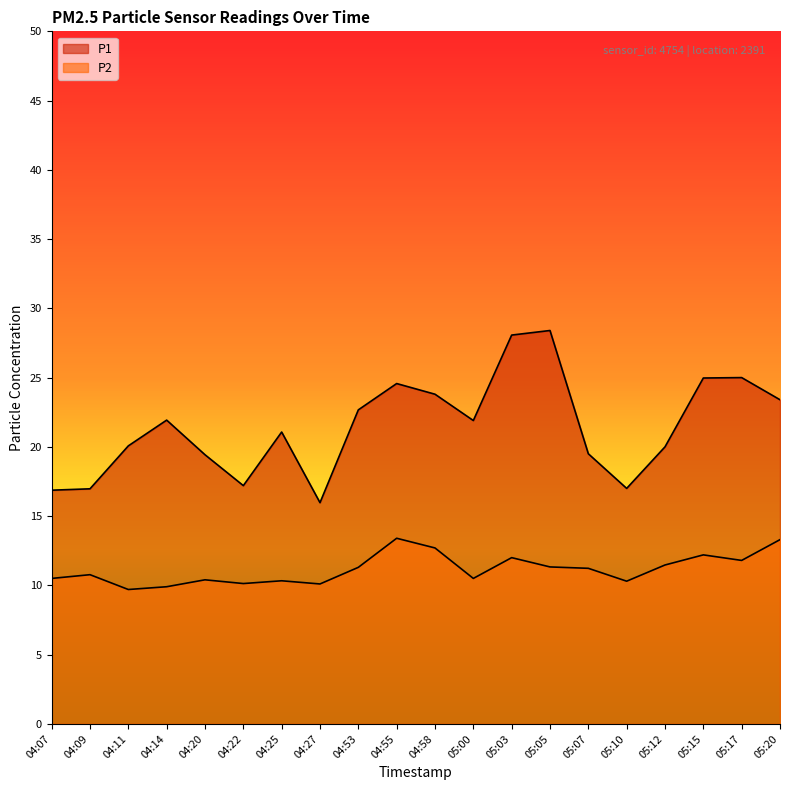

Between 05:07 and 04:27, which is larger?

05:07